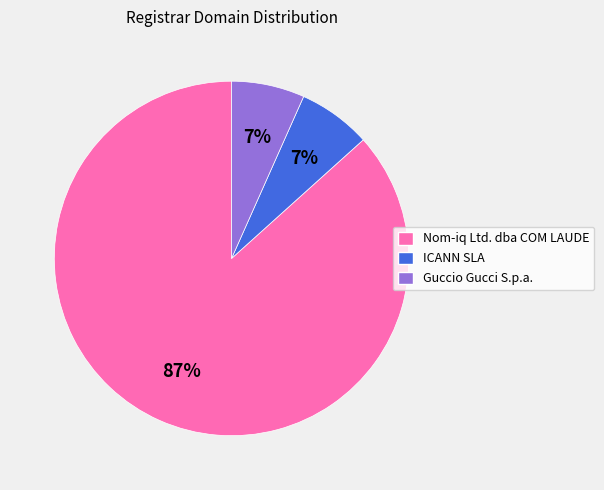

To the nearest percent, what percentage of the pie is ICANN SLA?

7%